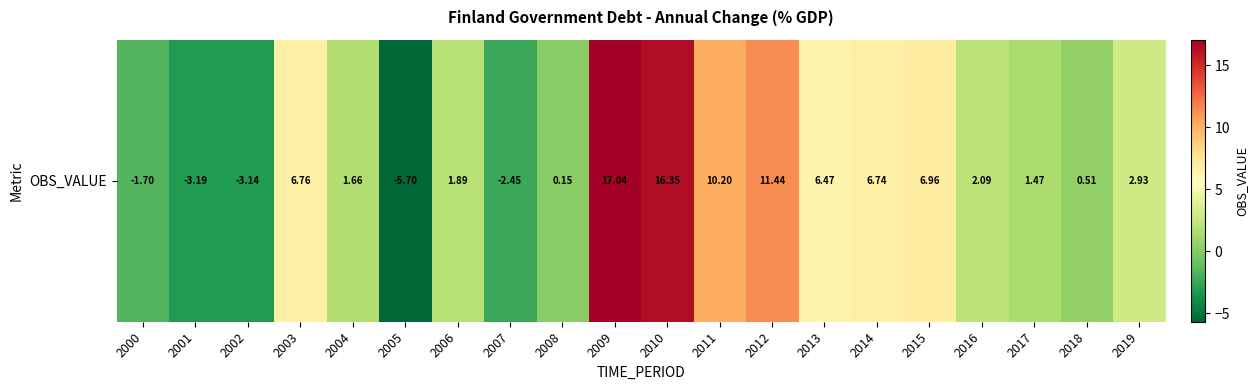

Reading left to right, what are all the values shown in this chart?

2000=-1.7	2001=-3.2	2002=-3.1	2003=6.8	2004=1.7	2005=-5.7	2006=1.9	2007=-2.5	2008=0.2	2009=17.0	2010=16.4	2011=10.2	2012=11.4	2013=6.5	2014=6.7	2015=7.0	2016=2.1	2017=1.5	2018=0.5	2019=2.9